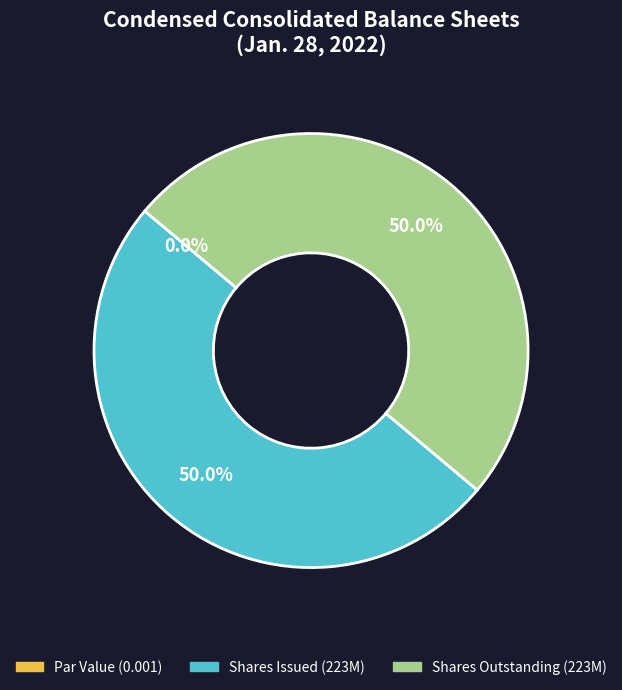

Which slice is the smallest?

Common stock, par value